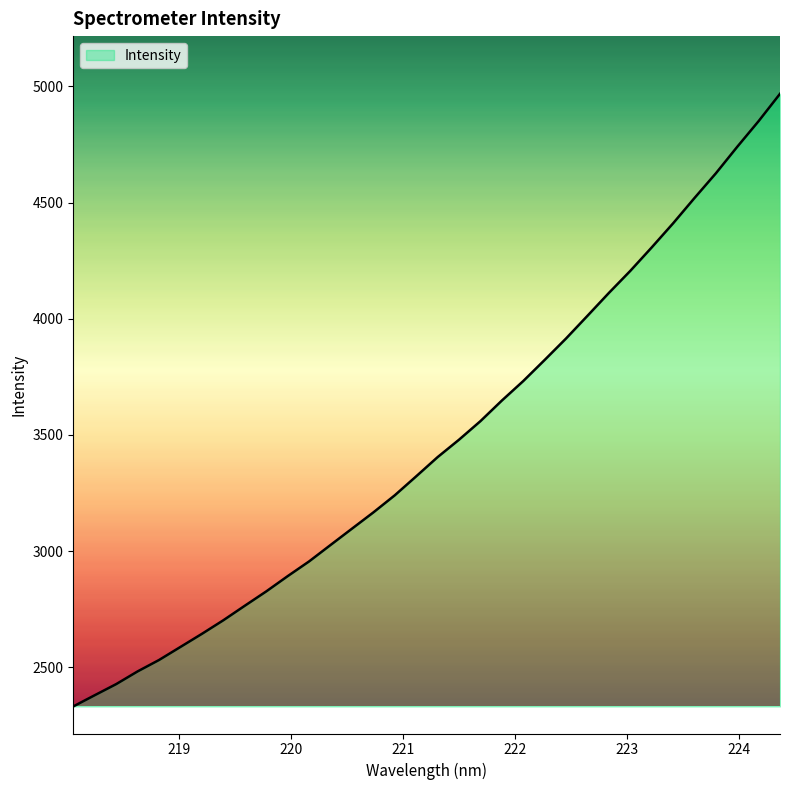

What is the maximum value shown in the chart?

4968.4